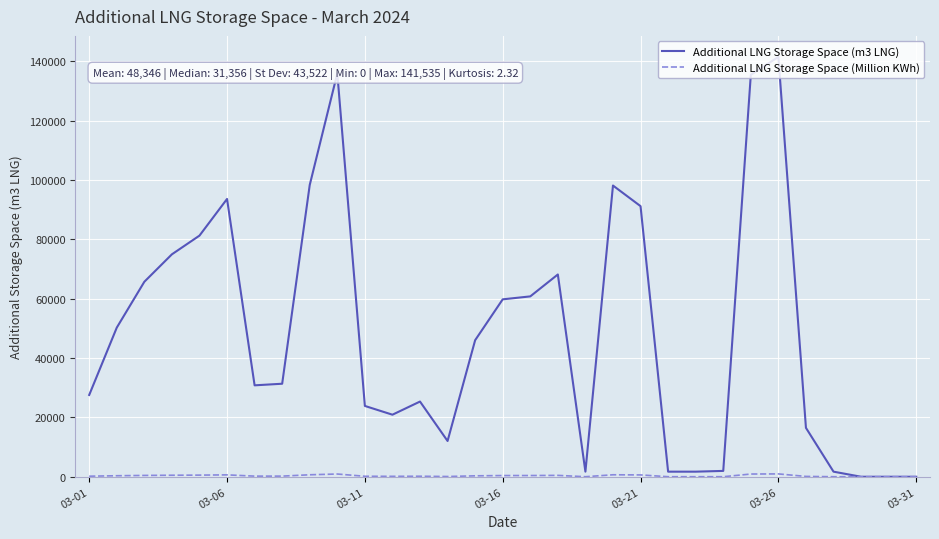

Which series has the largest range (max minus min)?

Additional LNG Storage Space (m3 LNG)